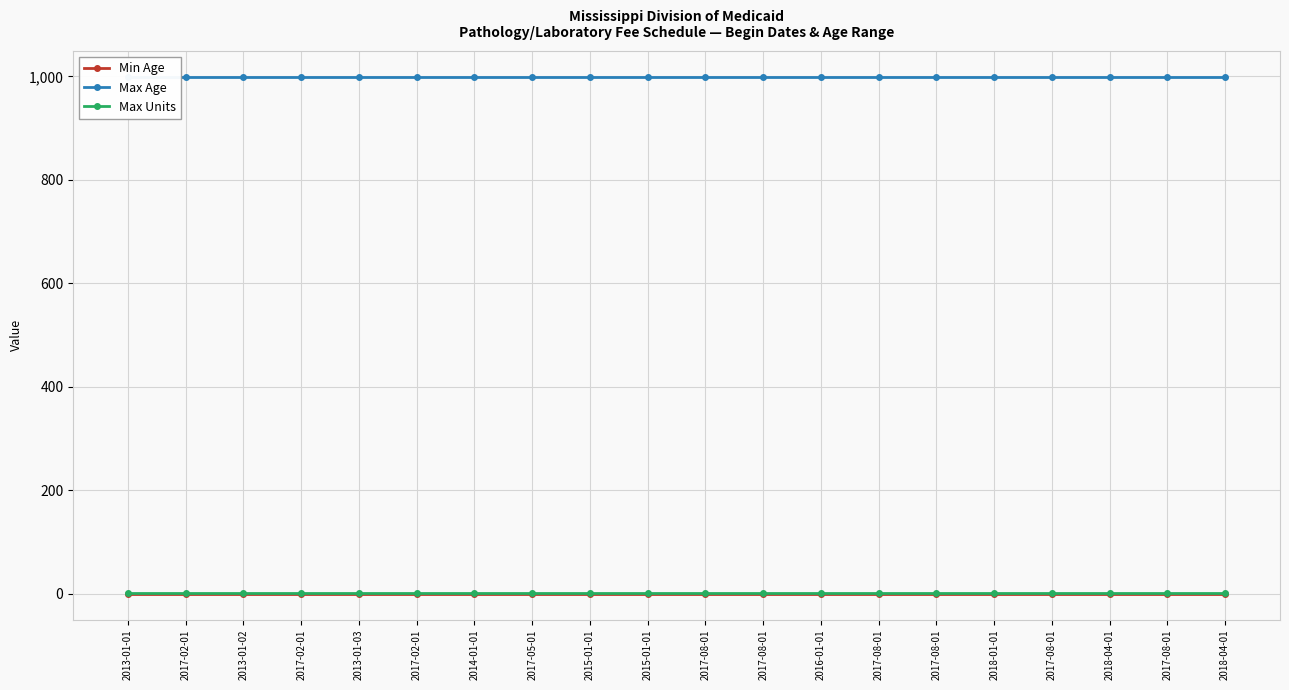

Count the number of categories in the chart.

20